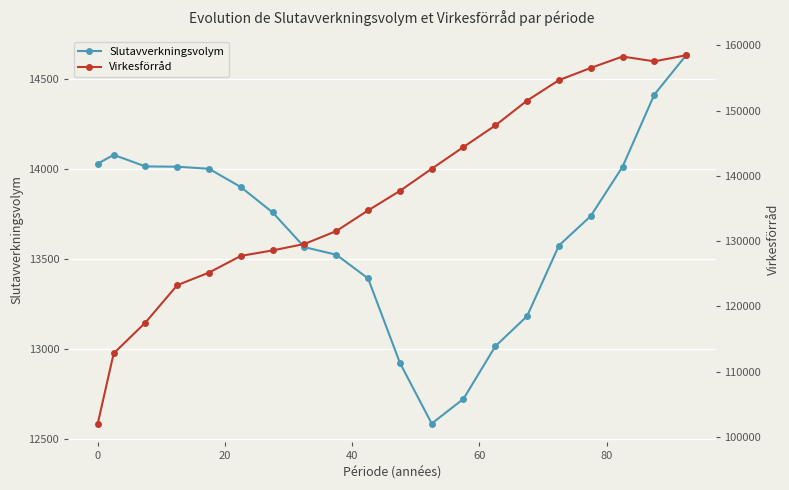

What is the value of the Slutavverkningsvolym point at the 11th from the left?

12924.2